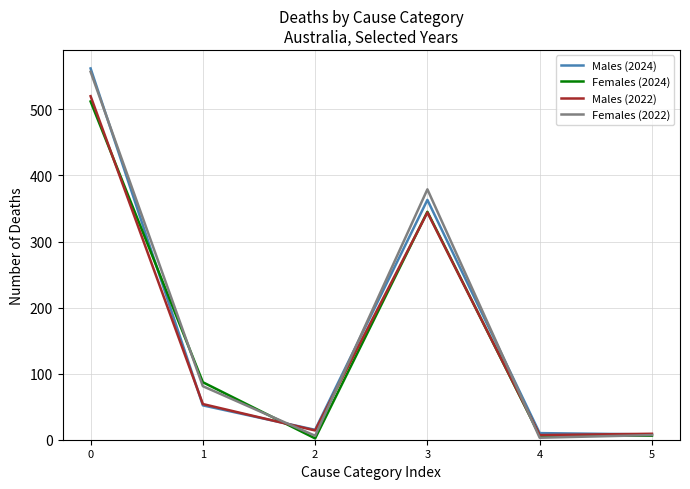

What is the maximum value shown in the chart?

562